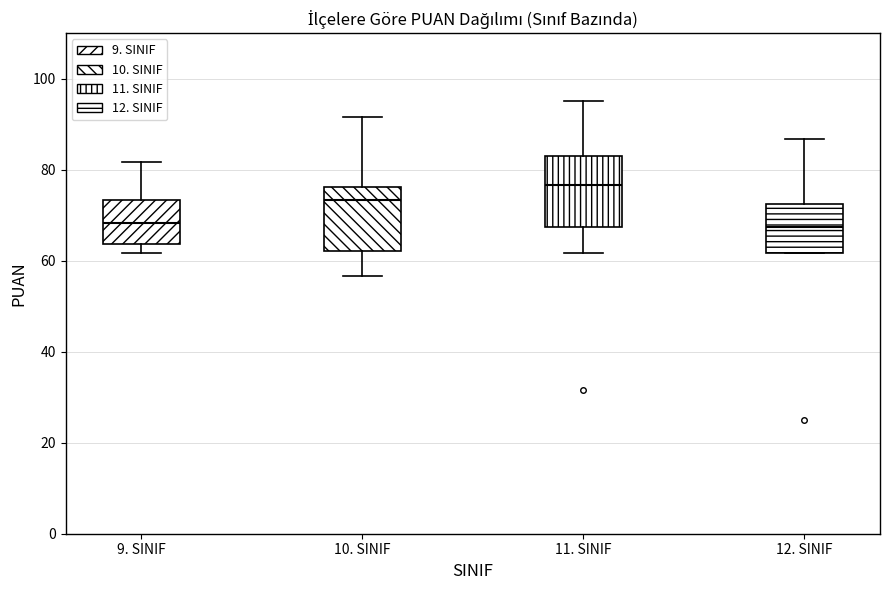

Reading left to right, transcribe this box plot: for each box, give where its median line is, the range the box spans, and where its two whiskers end, as read against the y-axis. The values are not printed on the chart, so give them approximately, as read against the axis.

9. SINIF: median 68, box 64 to 74, whiskers 62 to 82
10. SINIF: median 74, box 62 to 76, whiskers 56 to 92
11. SINIF: median 76, box 68 to 82, whiskers 62 to 96
12. SINIF: median 68, box 62 to 72, whiskers 62 to 86